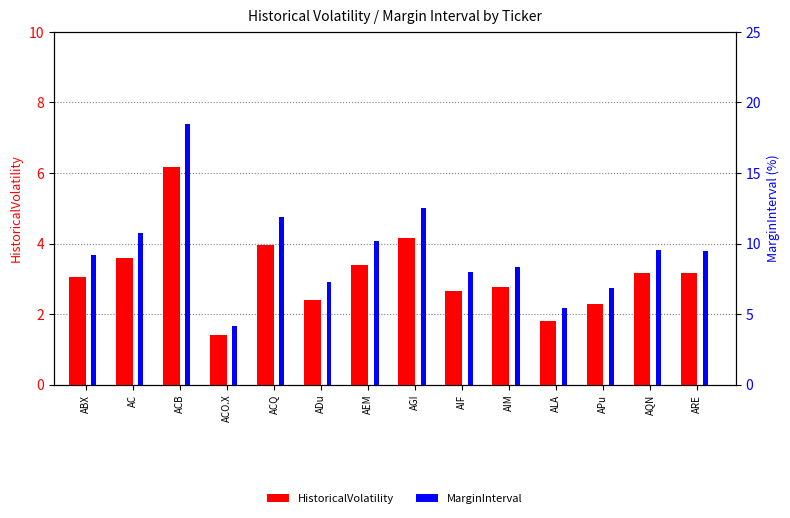

Does the chart contain any negative values?

No